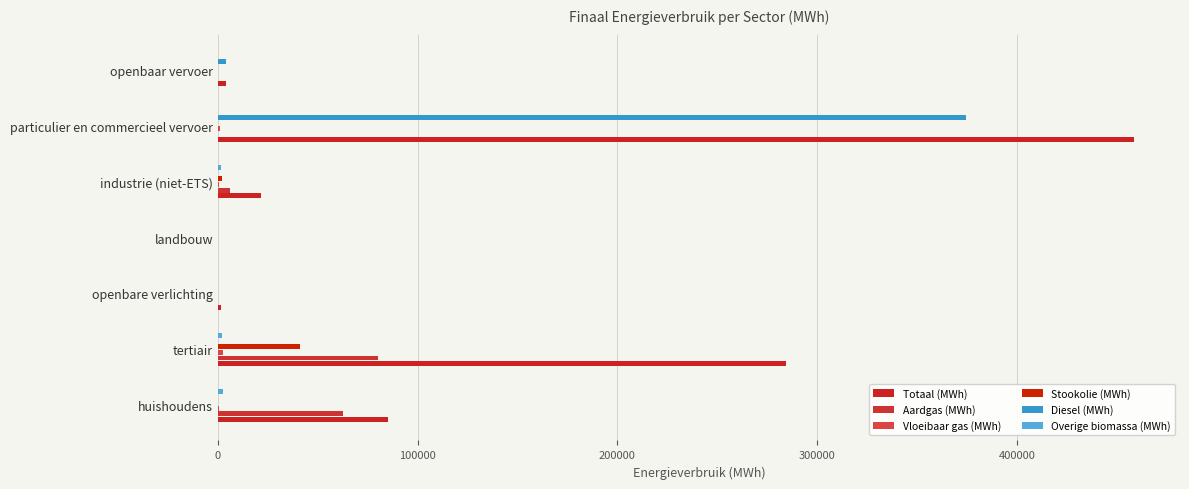

Count the number of data series in this chart.

6